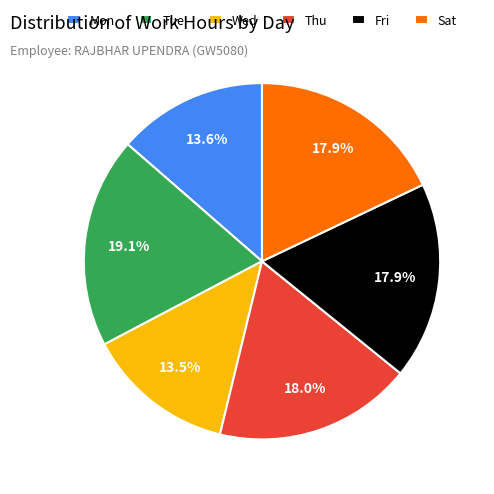

To the nearest percent, what is the average slice percentage?

17%